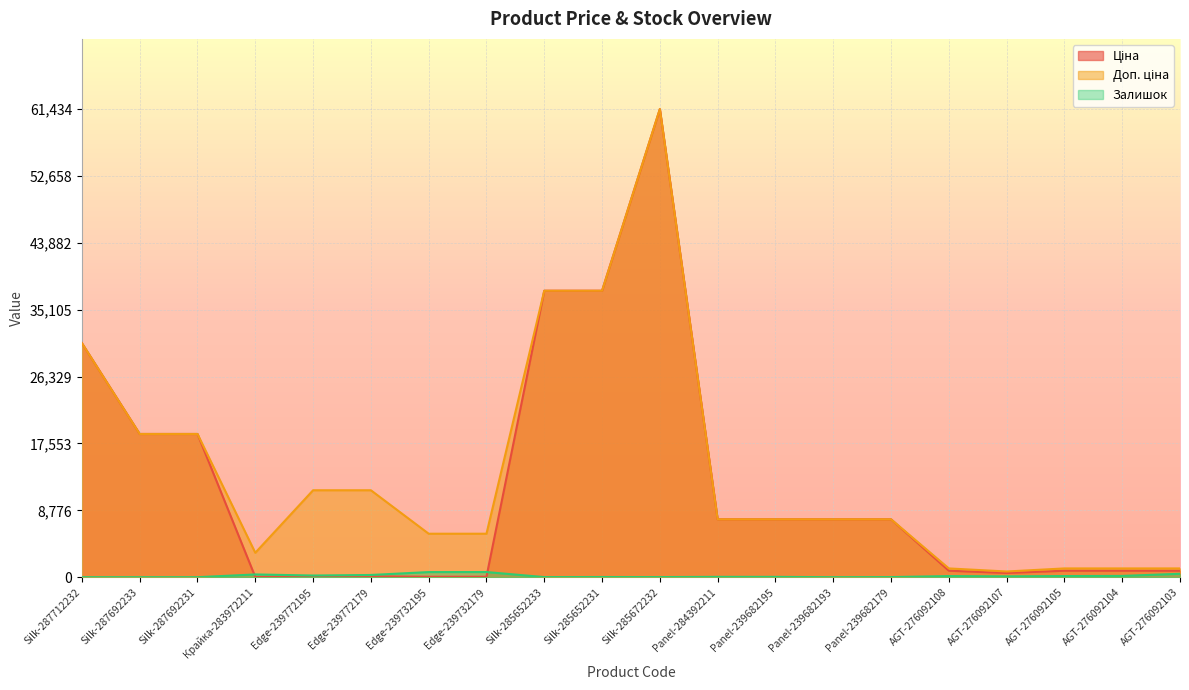

At which category does Доп. ціна reach its first local peak?

Silk-285672232